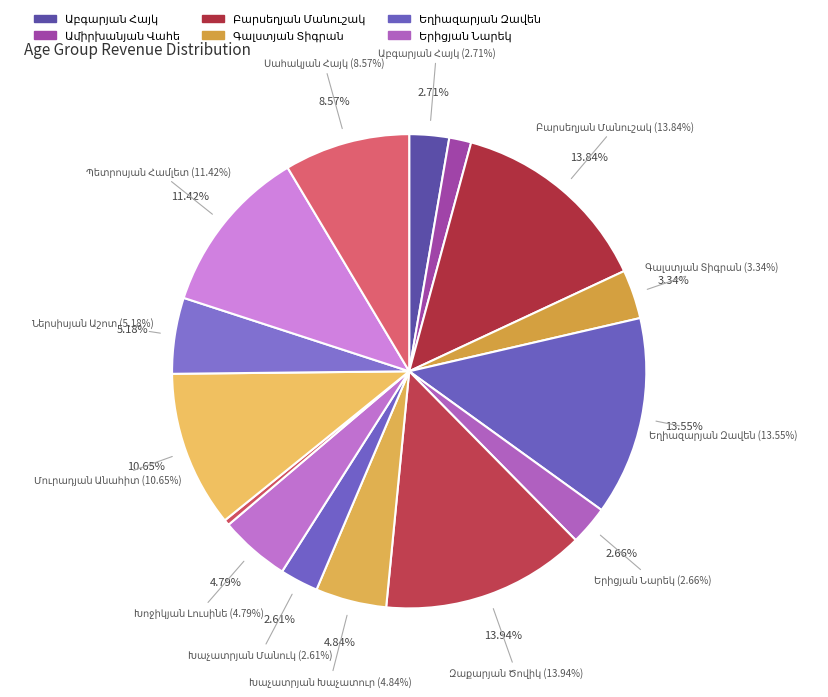

How many segments does this pie chart have?

15